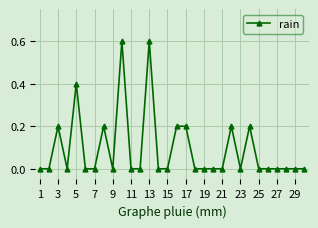

Reading left to right, what are all the values shown in this chart?

0.0	0.0	0.2	0.0	0.4	0.0	0.0	0.2	0.0	0.6	0.0	0.0	0.6	0.0	0.0	0.2	0.2	0.0	0.0	0.0	0.0	0.2	0.0	0.2	0.0	0.0	0.0	0.0	0.0	0.0